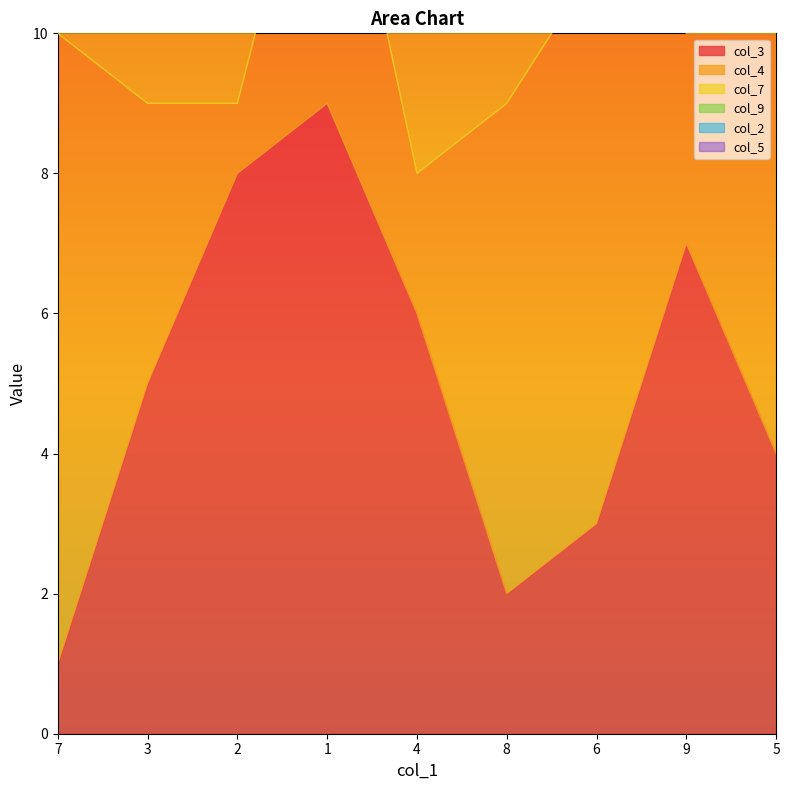

At which category is the sum across all series the highest?

6